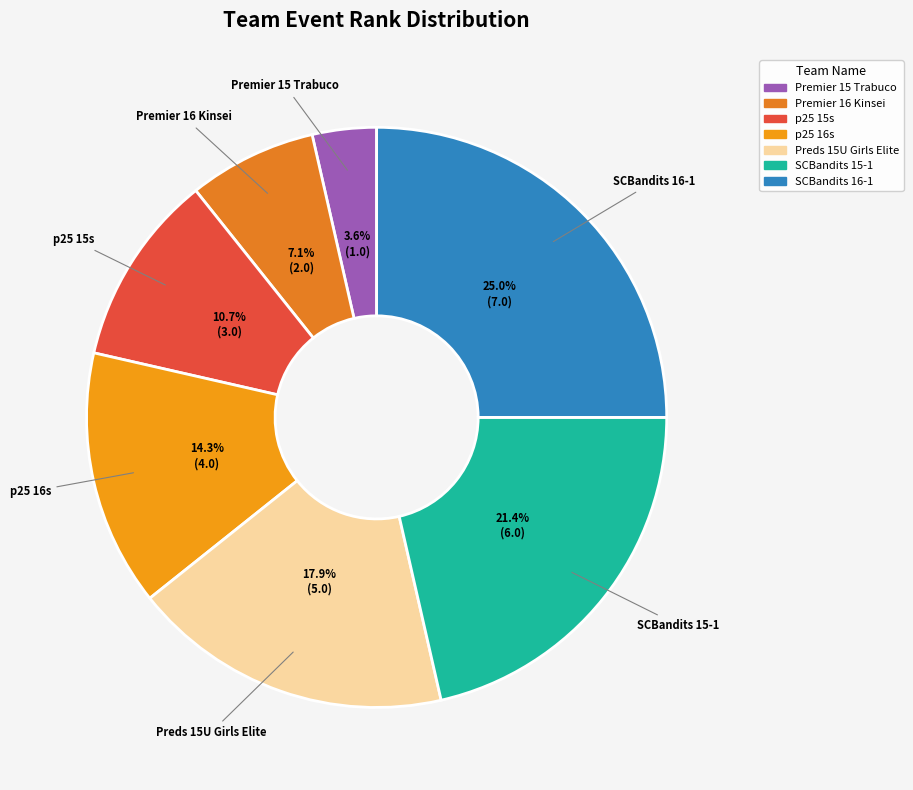

Does any single category account for the majority?

No